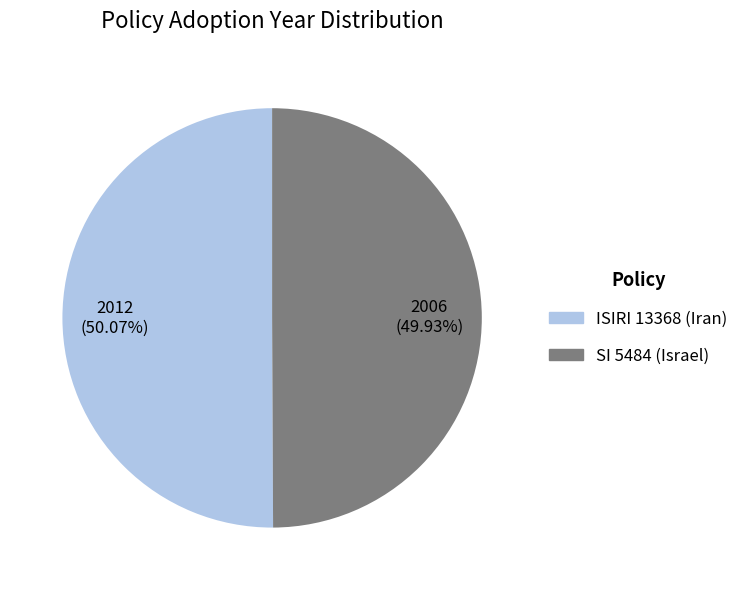

To the nearest percent, what is the combined percentage of ISIRI 13368 (Iran) and SI 5484 (Israel)?

100%